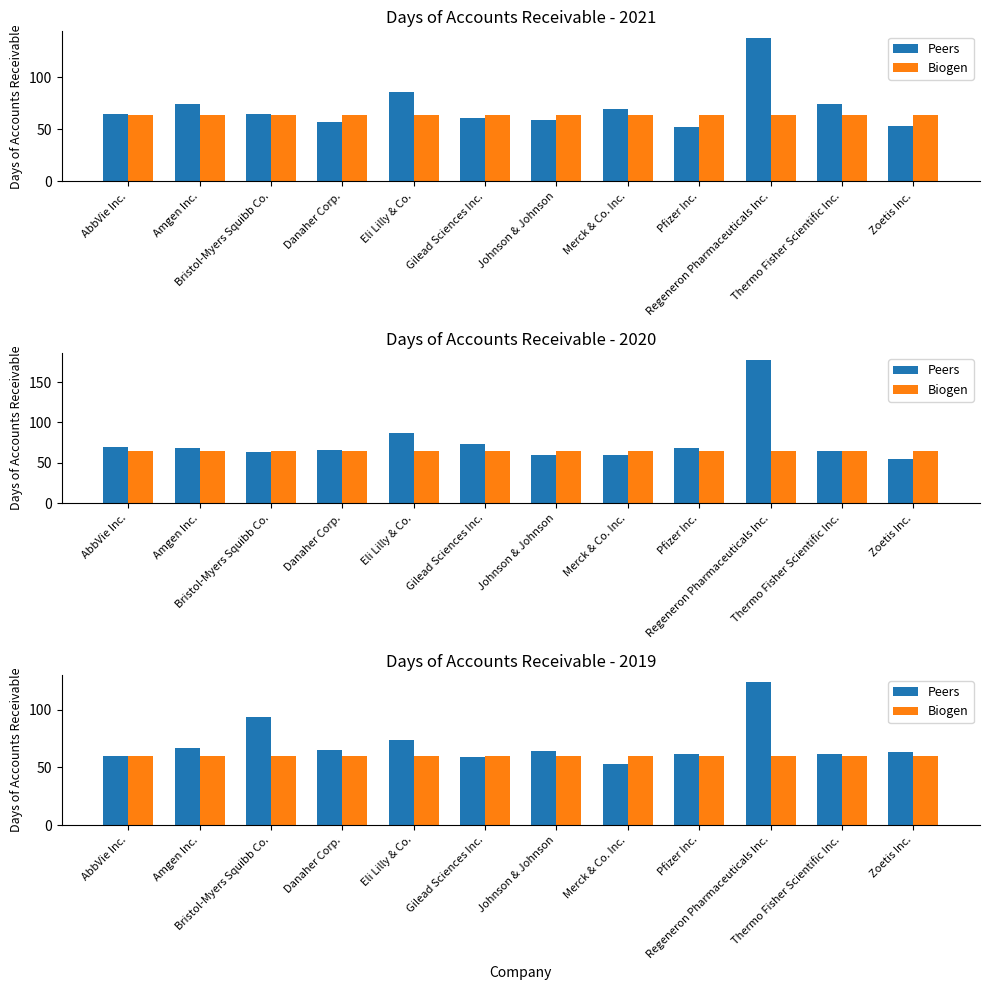

True or false: Biogen has a value of 31 at Gilead Sciences Inc..

False